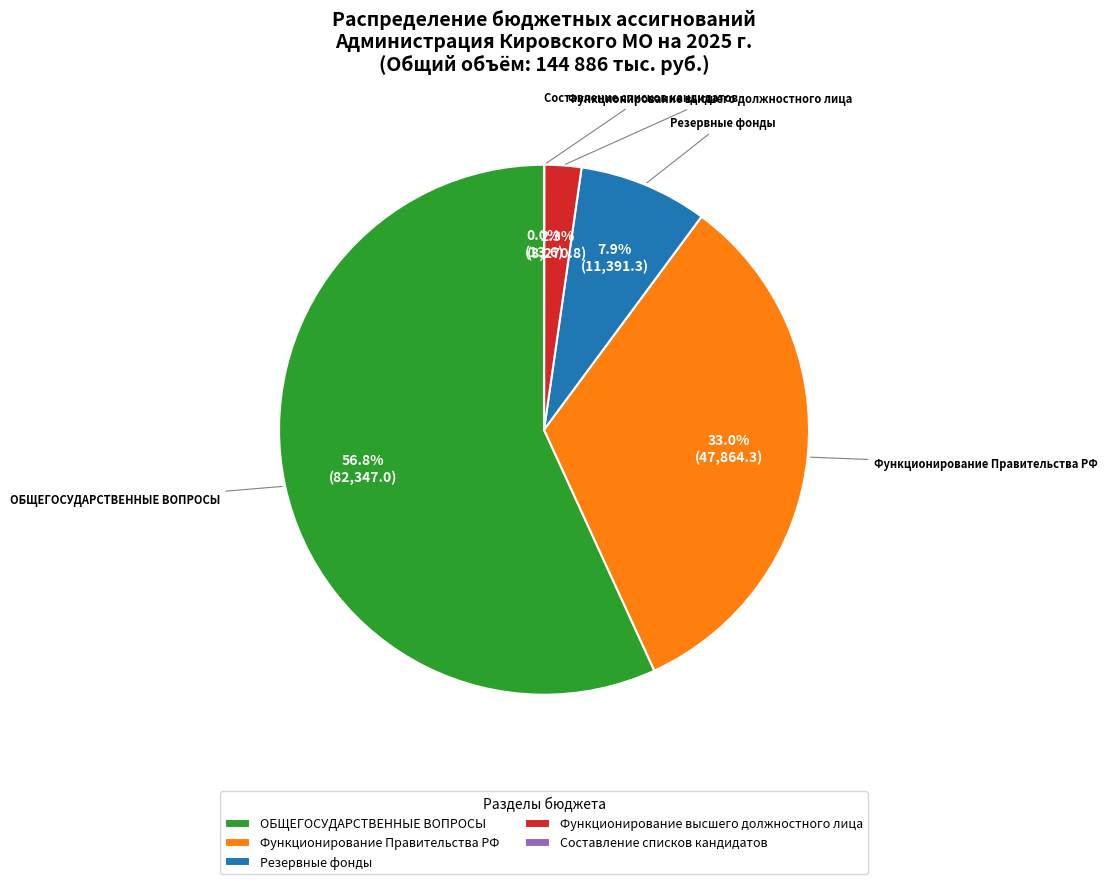

True or false: ОБЩЕГОСУДАРСТВЕННЫЕ ВОПРОСЫ accounts for 51% of the total.

False